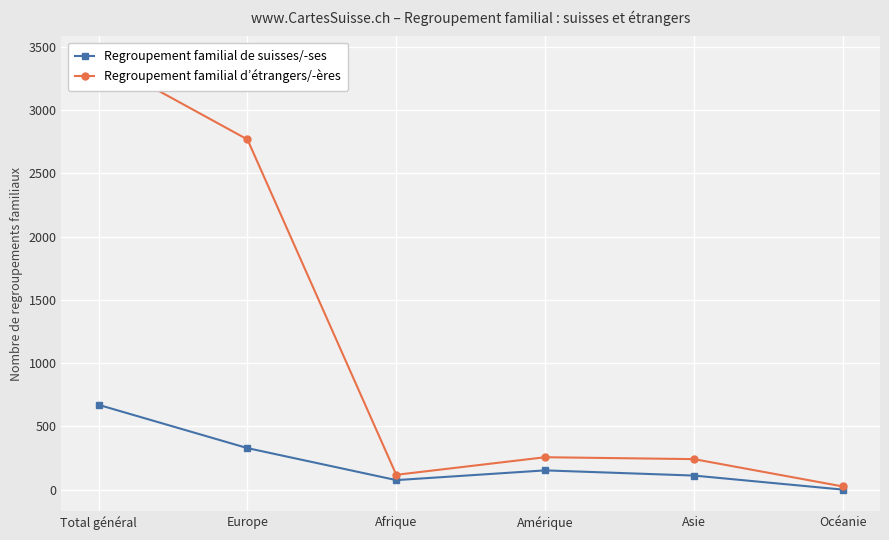

True or false: Regroupement familial d’étrangers/-ères has a value of 118 at Afrique.

True